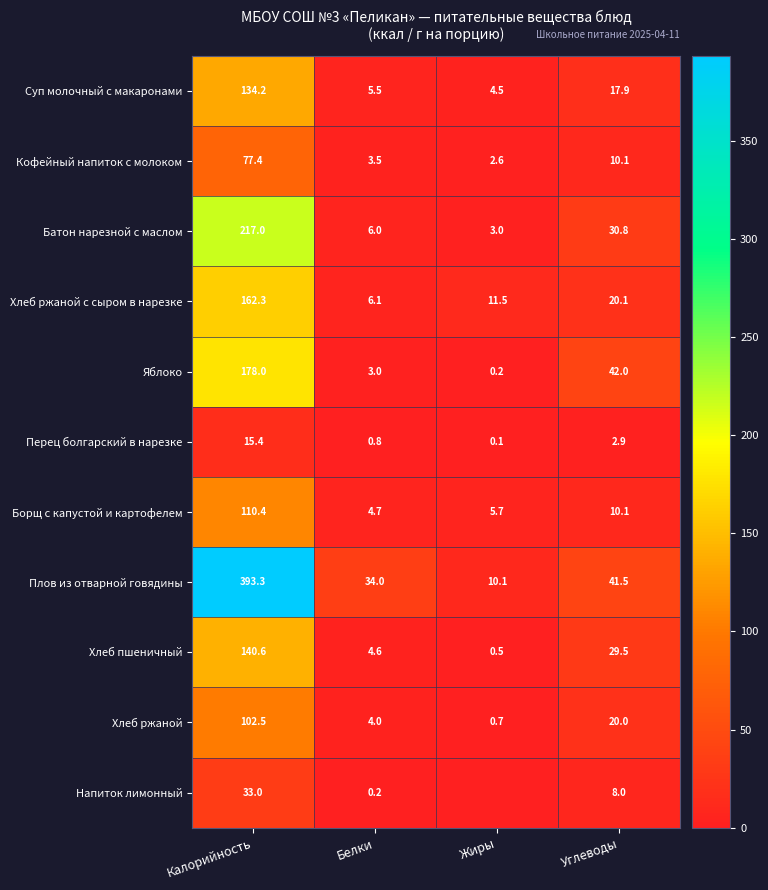

What is the difference between the second highest and second lowest values in the Перец болгарский в нарезке series?

2.1